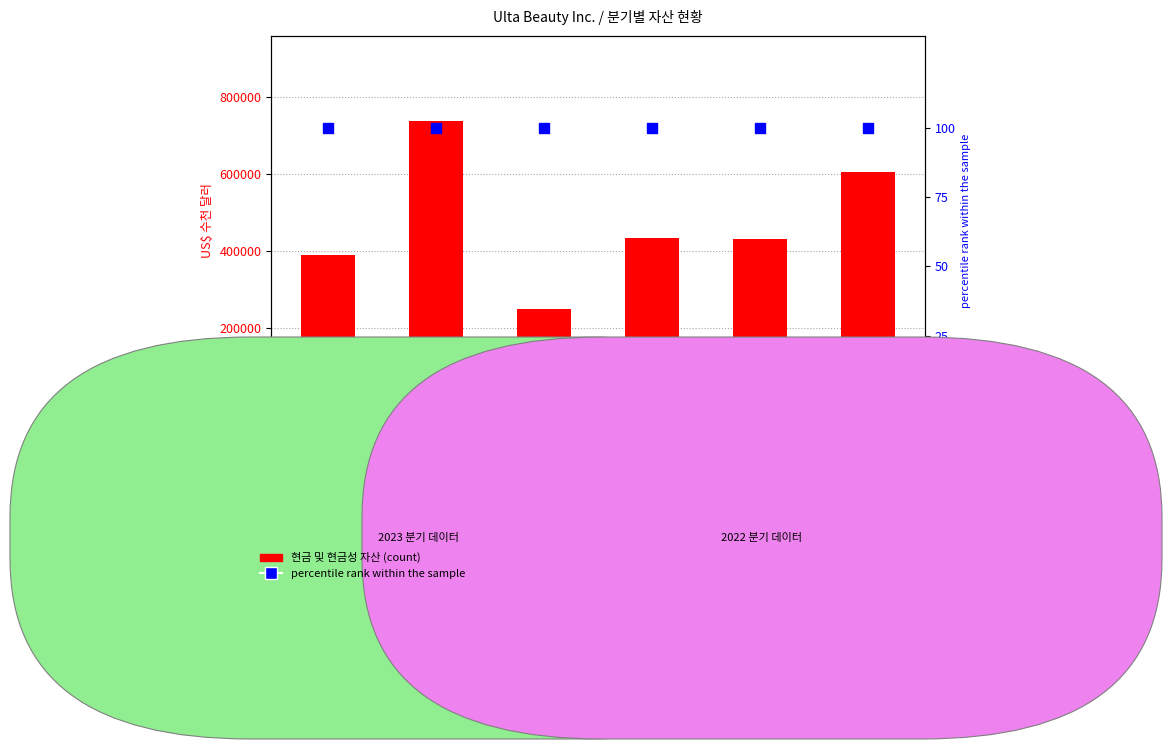

Which series has the largest Y range (max minus min)?

현금 및 현금성 자산 (count)